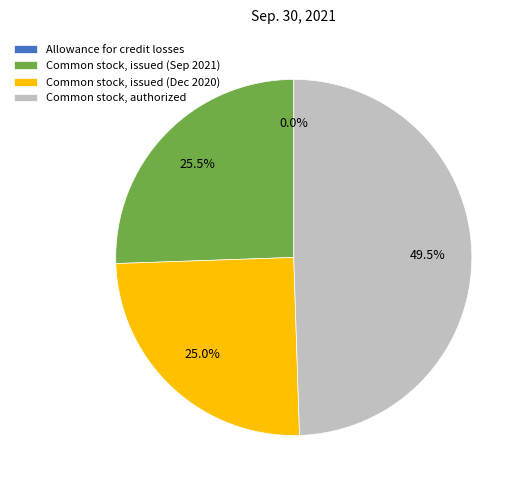

Is there any slice that represents more than half of the pie?

No